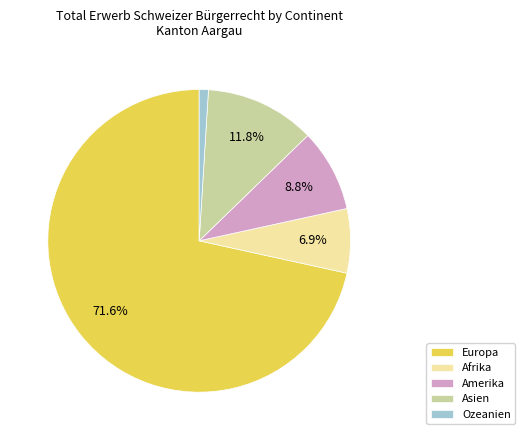

True or false: Amerika accounts for 1% of the total.

False